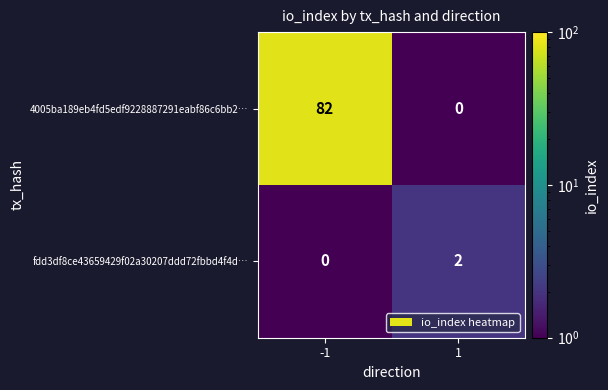

The value of 4005ba189eb4fd5edf9228887291eabf86c6bb2… at 1 is 0. True or false?

True